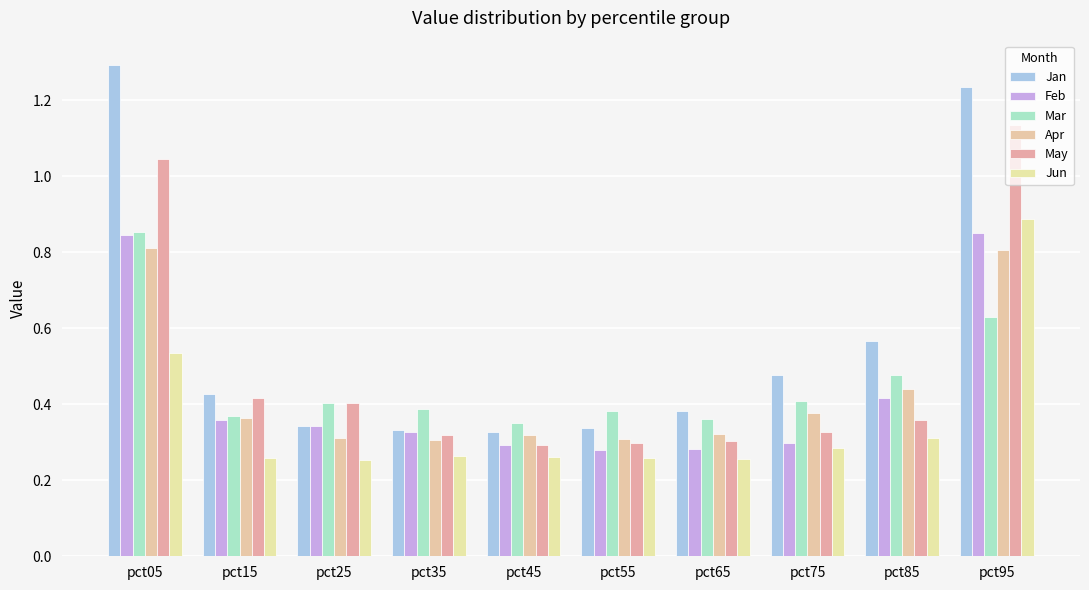

How many bars are there in total?

60